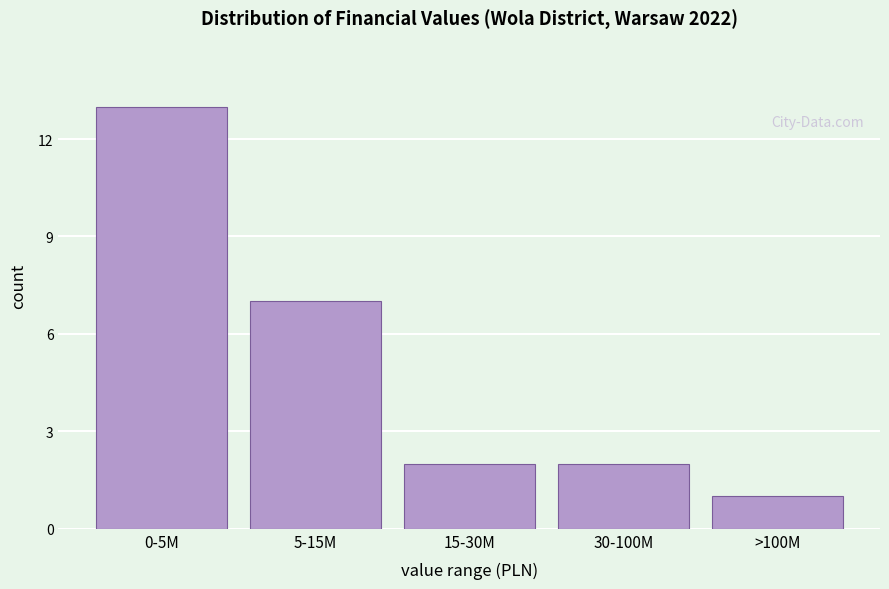

Reading left to right, extract all data points from this chart.

0-5M=13	5-15M=7	15-30M=2	30-100M=2	>100M=1